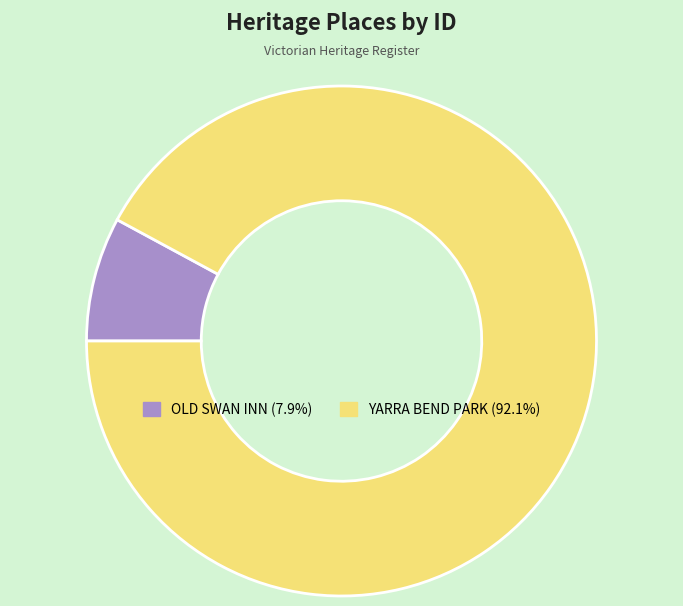

Rank the categories by value from lowest to highest.

OLD SWAN INN, YARRA BEND PARK